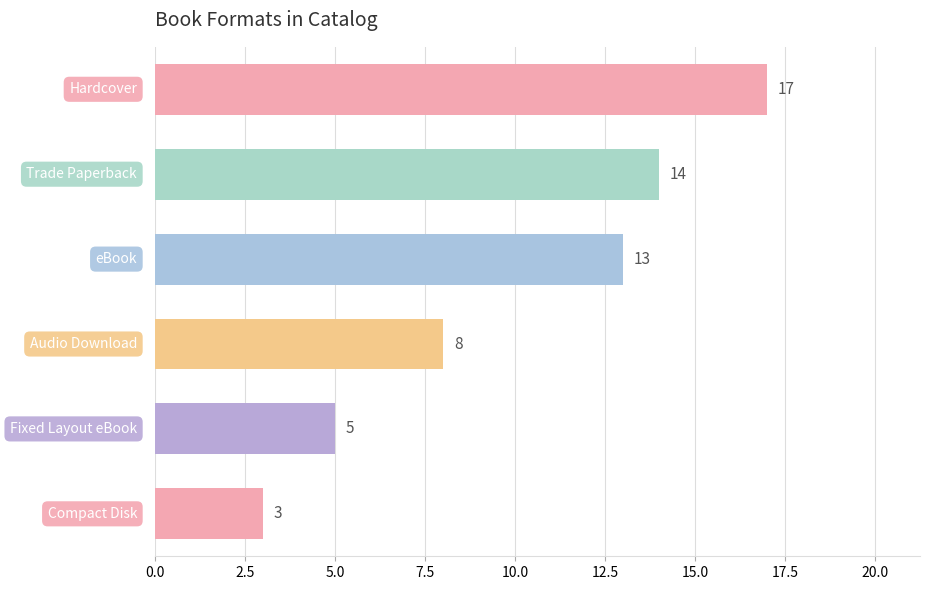

What is the average value?

10